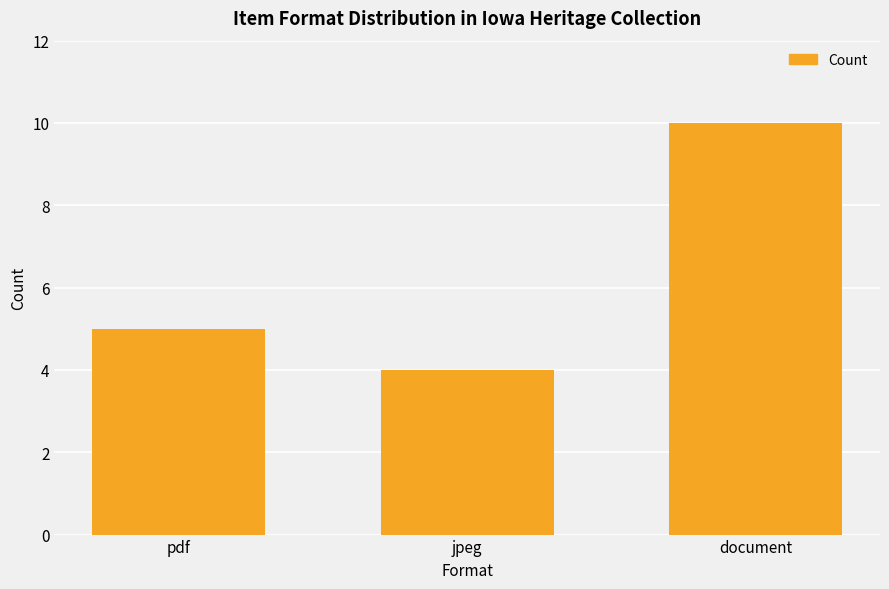

Reading right to left, transcribe all the data shown in this chart.

10	4	5